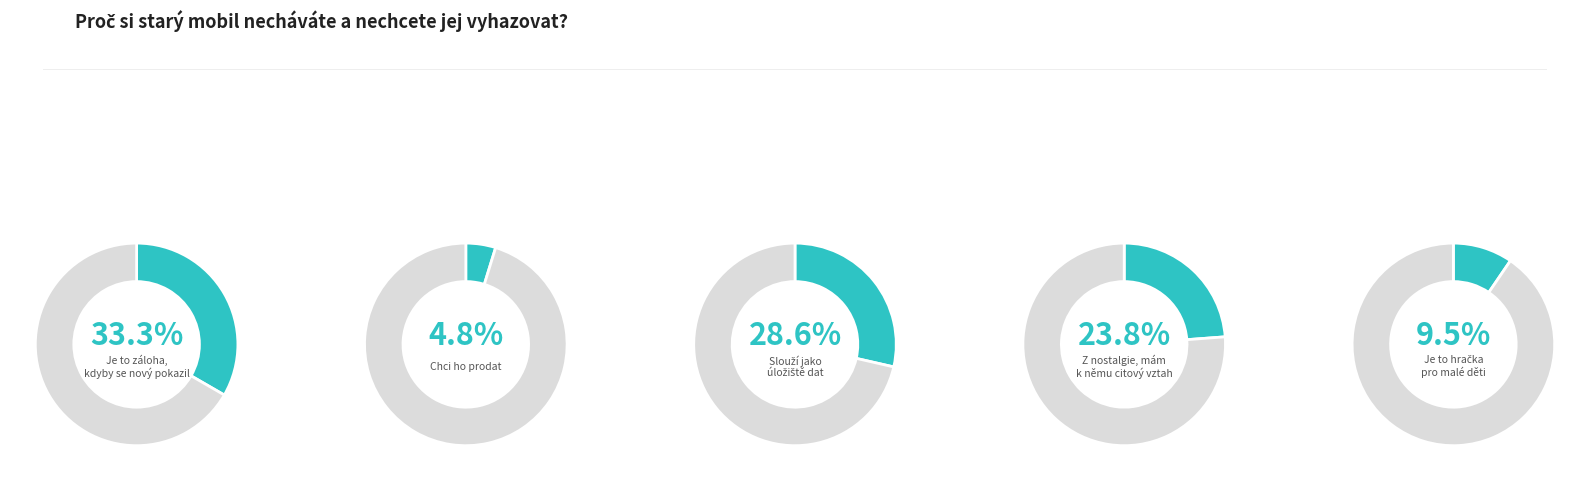

To the nearest percent, what portion does Je to záloha, kdyby se nový pokazil represent?

33%